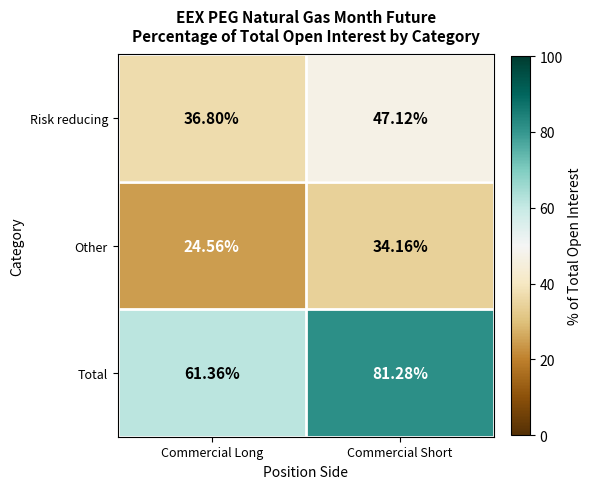

At which label does Total reach its minimum?

Commercial Long